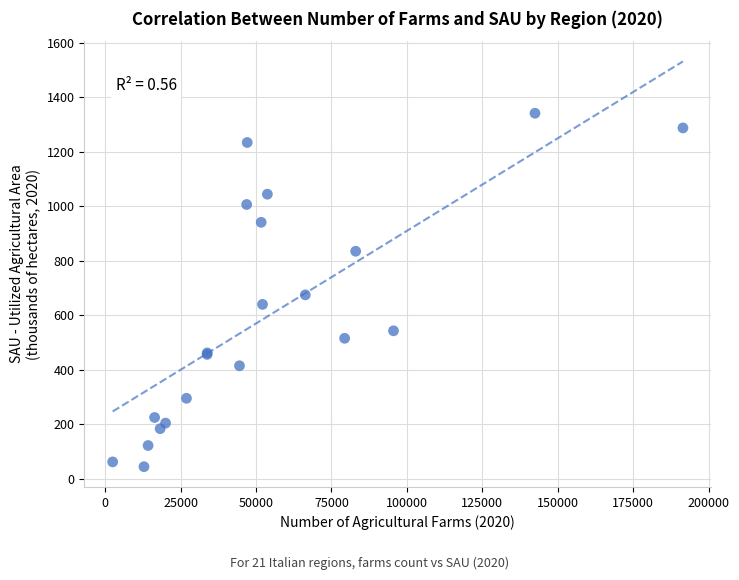

What Y value in the scatter plot is closest to 693?

675.1